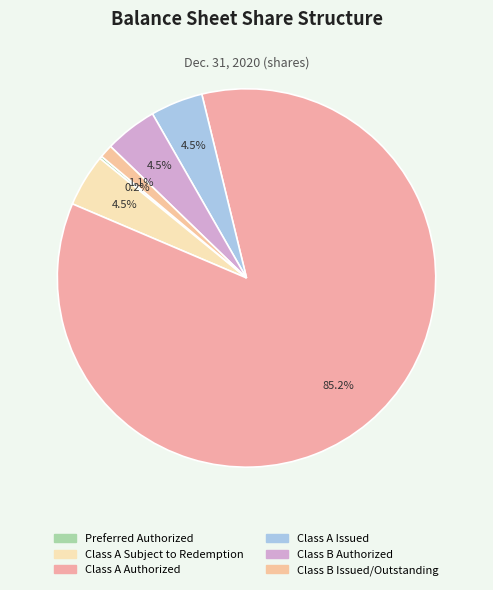

What is the majority slice?

Class A Authorized